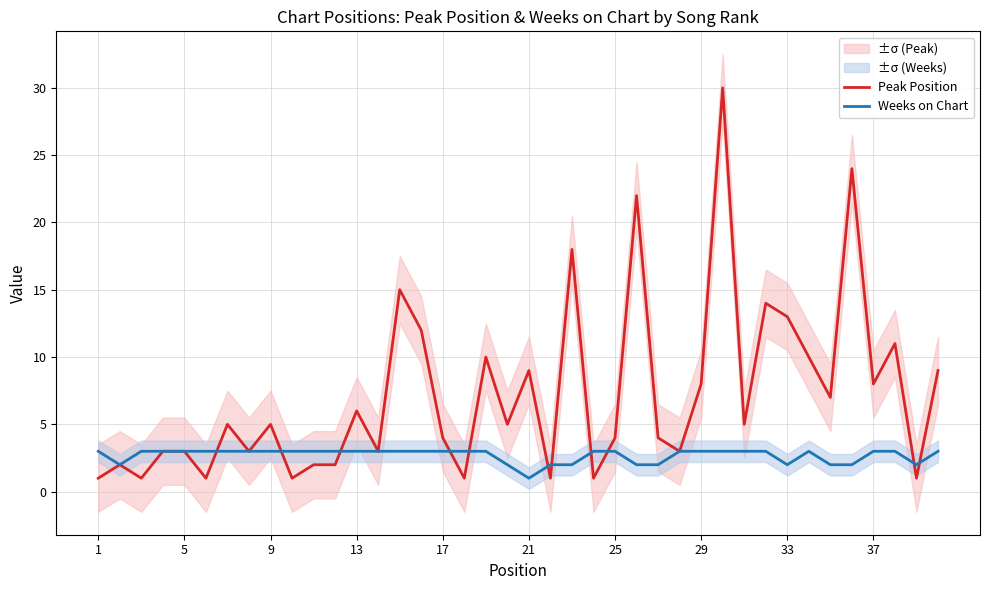

The Peak Position series shows 4 at 29. True or false?

False